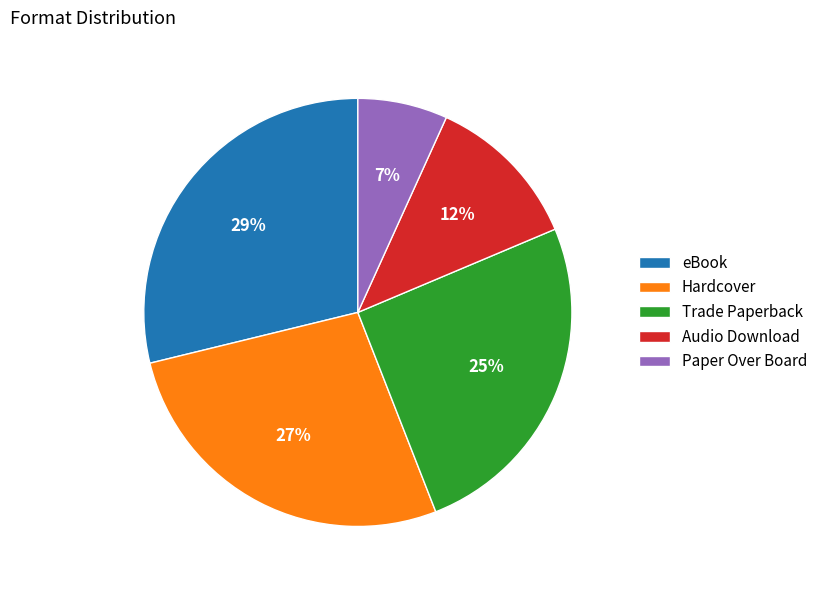

Which slice is the largest?

eBook